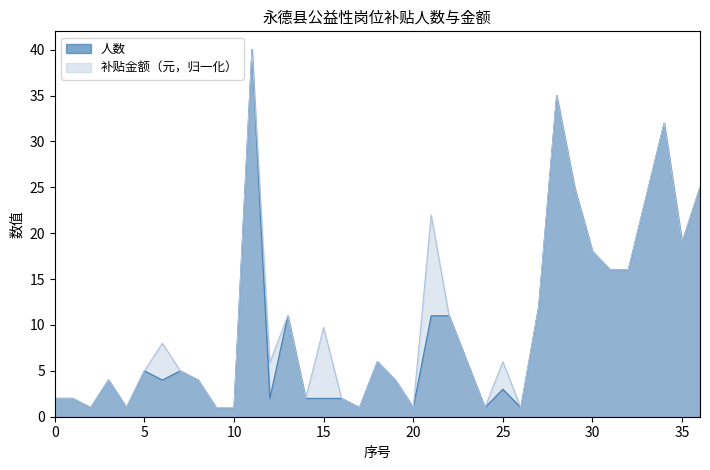

What is the minimum value shown in the chart?

1.0